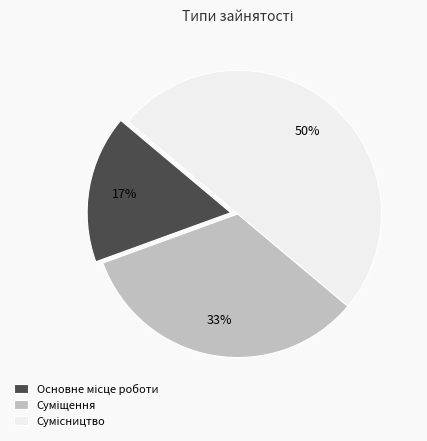

To the nearest percent, what is the average slice percentage?

33%